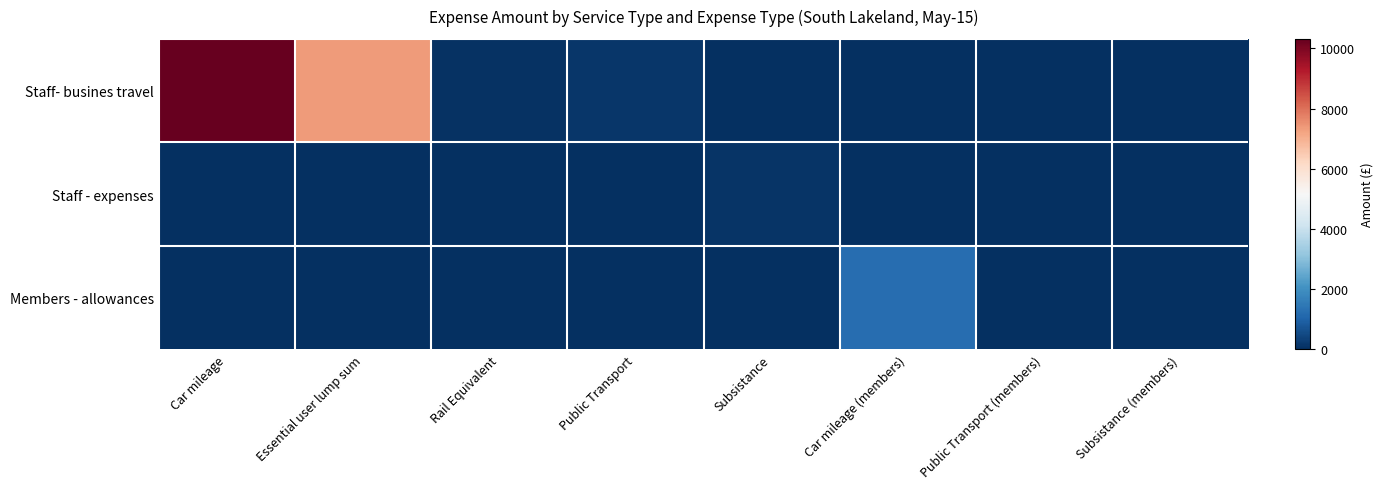

Which series has the largest total across all categories?

Staff- busines travel